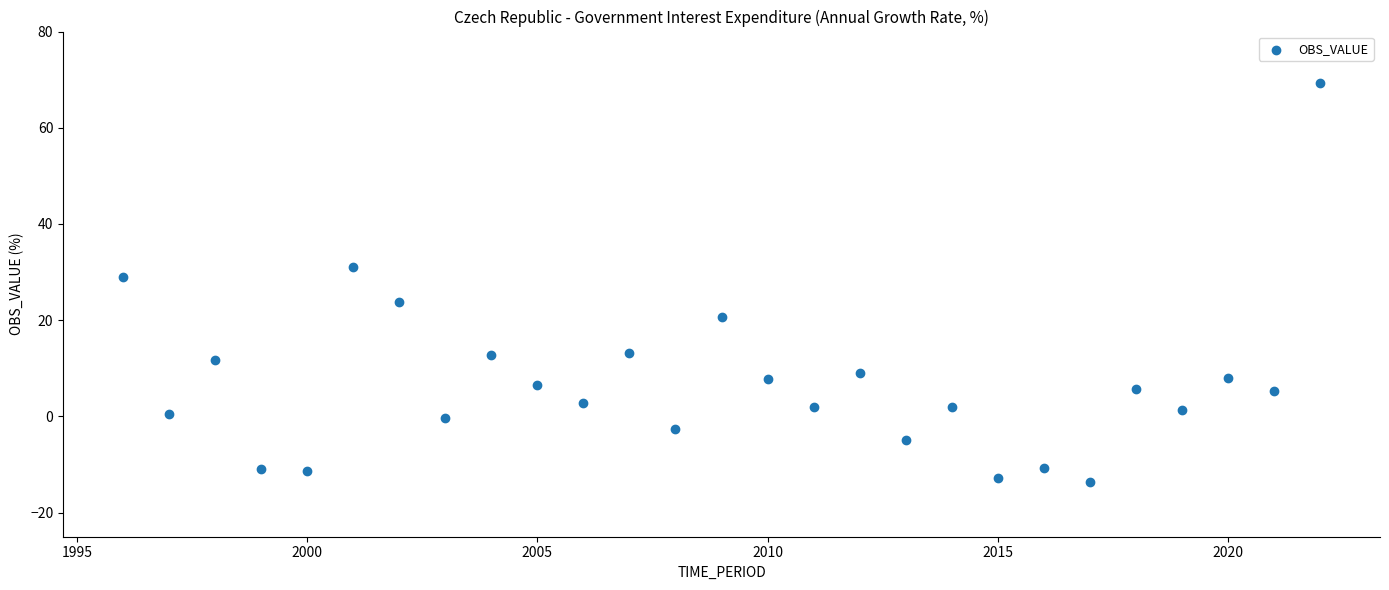

What Y value in the scatter plot is closest to 27?

29.1